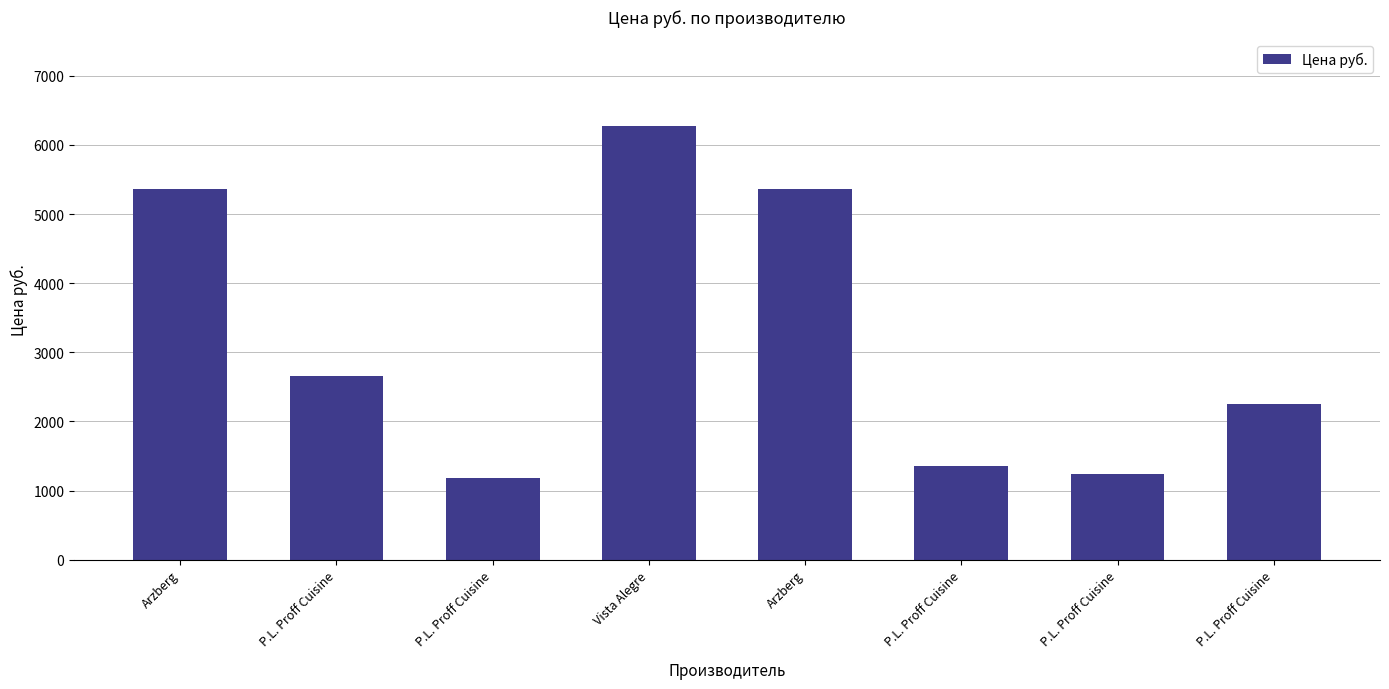

How many data points does each series have?

8